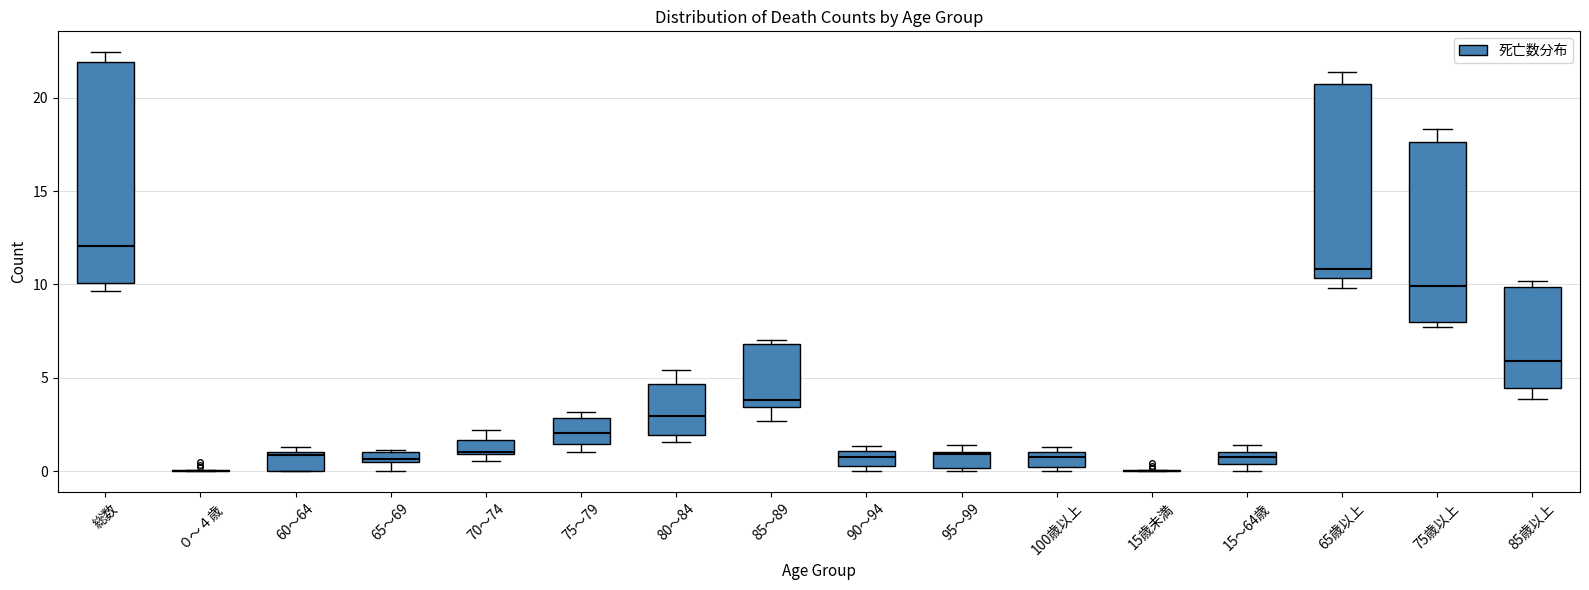

Which box is the tallest, from its lower edge to its upper edge?

総数